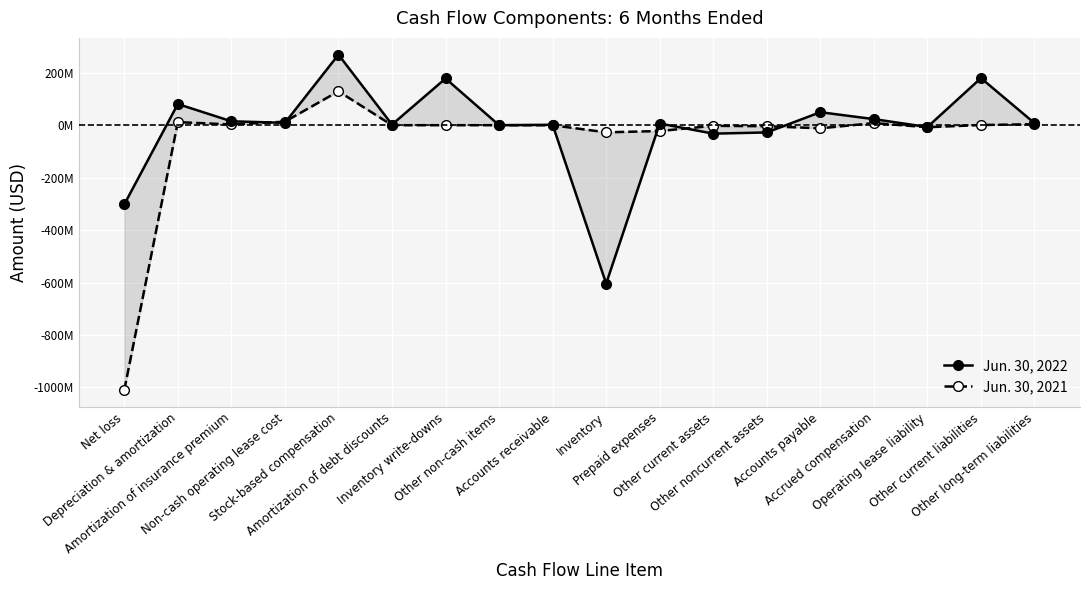

Which series has the largest total across all categories?

Jun. 30, 2022